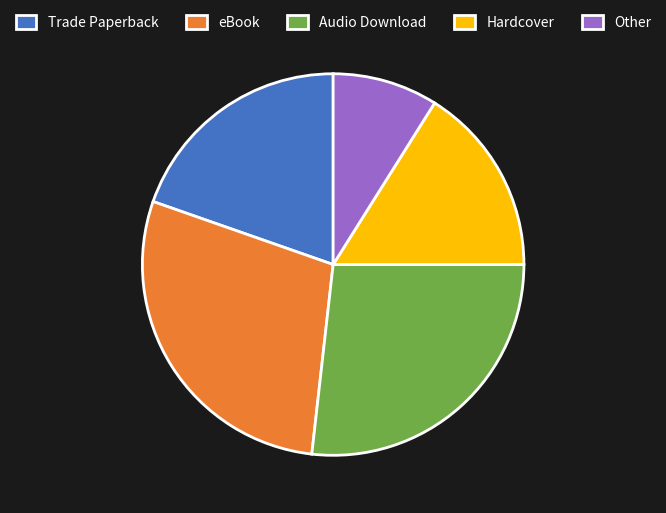

Is there a majority slice in this chart?

No